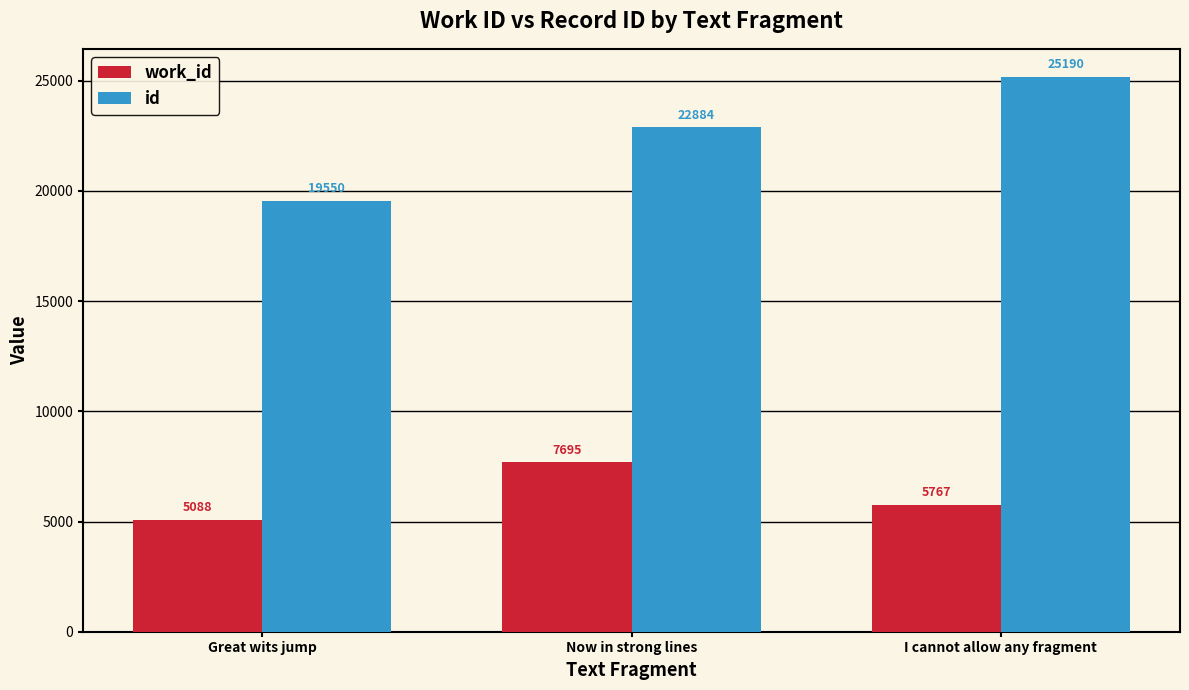

What is the value of the id bar at the 2nd from the left?

22884